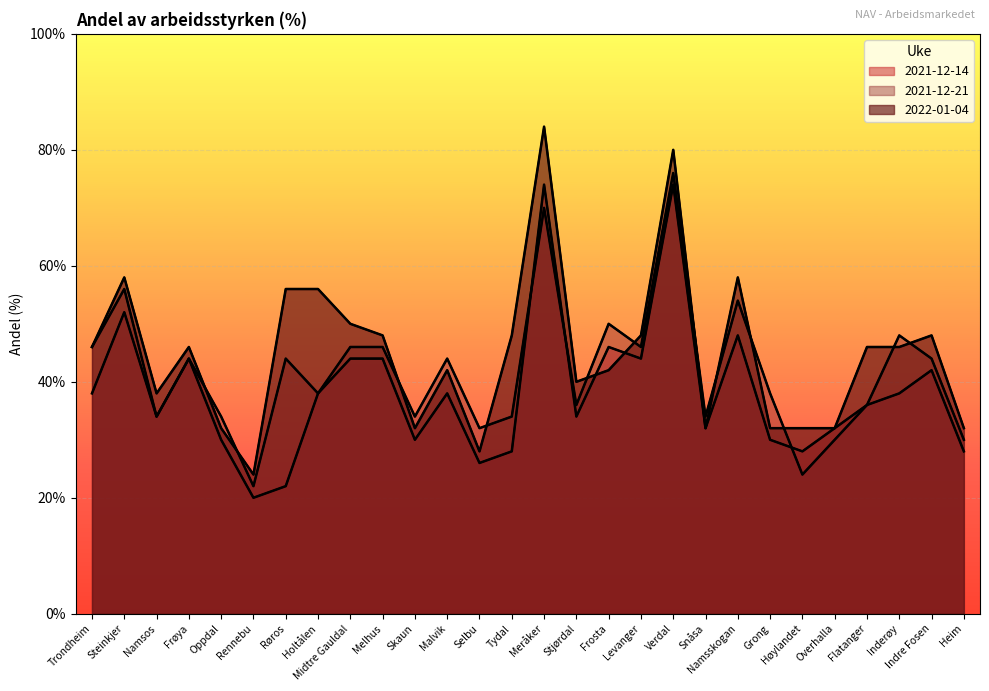

The value of 2022-01-04 at Skaun is 1.1. True or false?

False